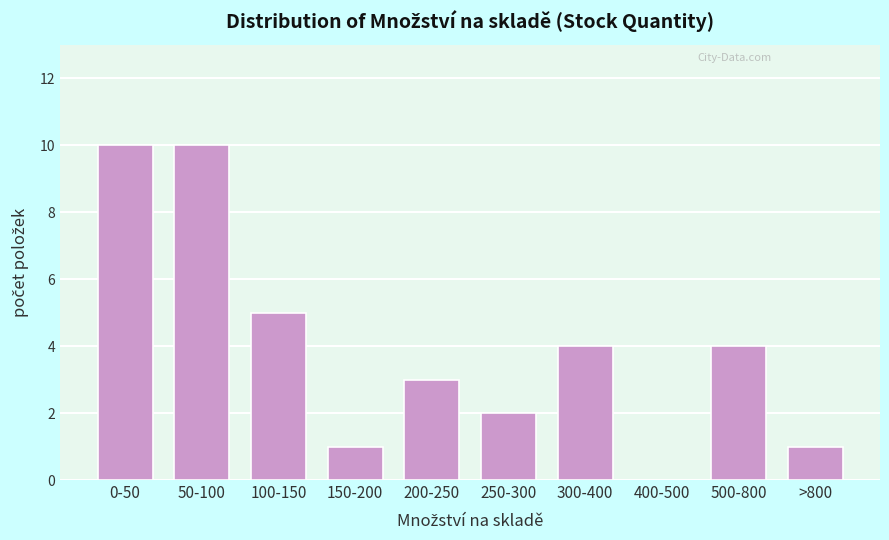

Reading left to right, list all the values displayed in this chart.

0-50=10	50-100=10	100-150=5	150-200=1	200-250=3	250-300=2	300-400=4	400-500=0	500-800=4	>800=1